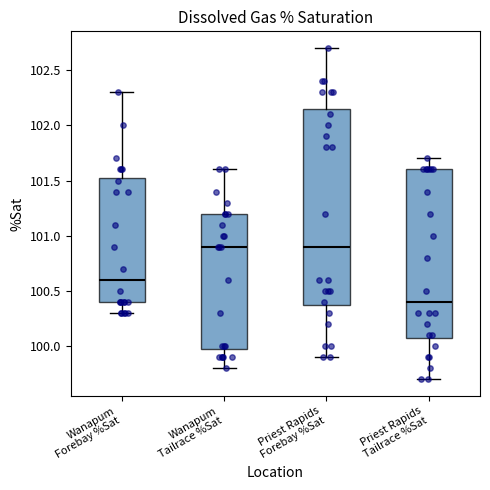

Which box's median line is the lowest?

Priest Rapids Tailrace %Sat